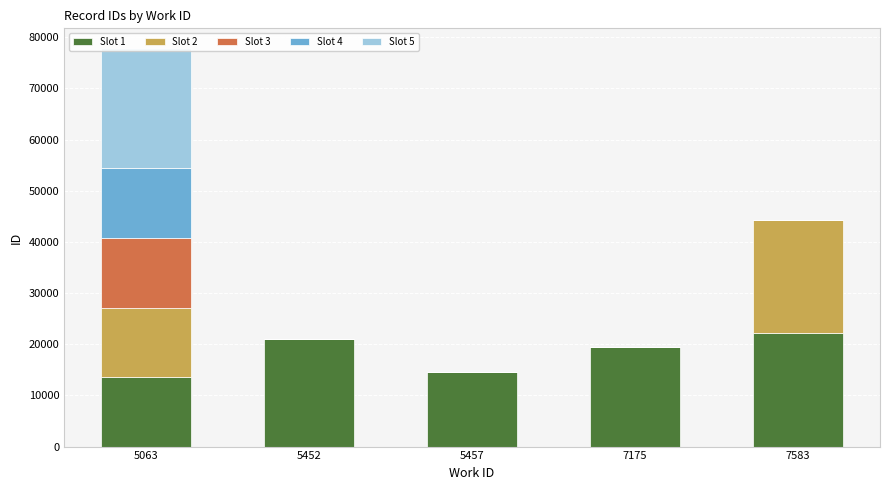

Is it true that Slot 3 equals 0 at 7175?

True